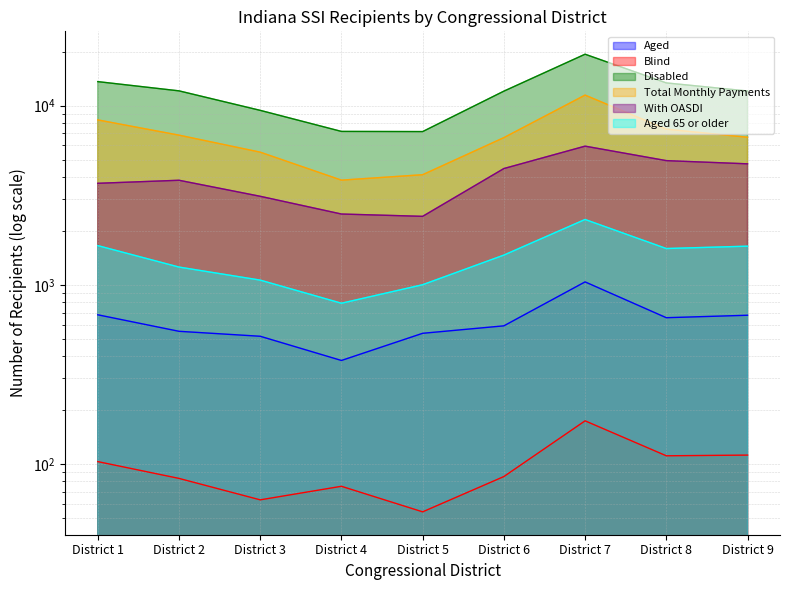

At which label does Total Monthly Payments first exceed 6666?

District 1